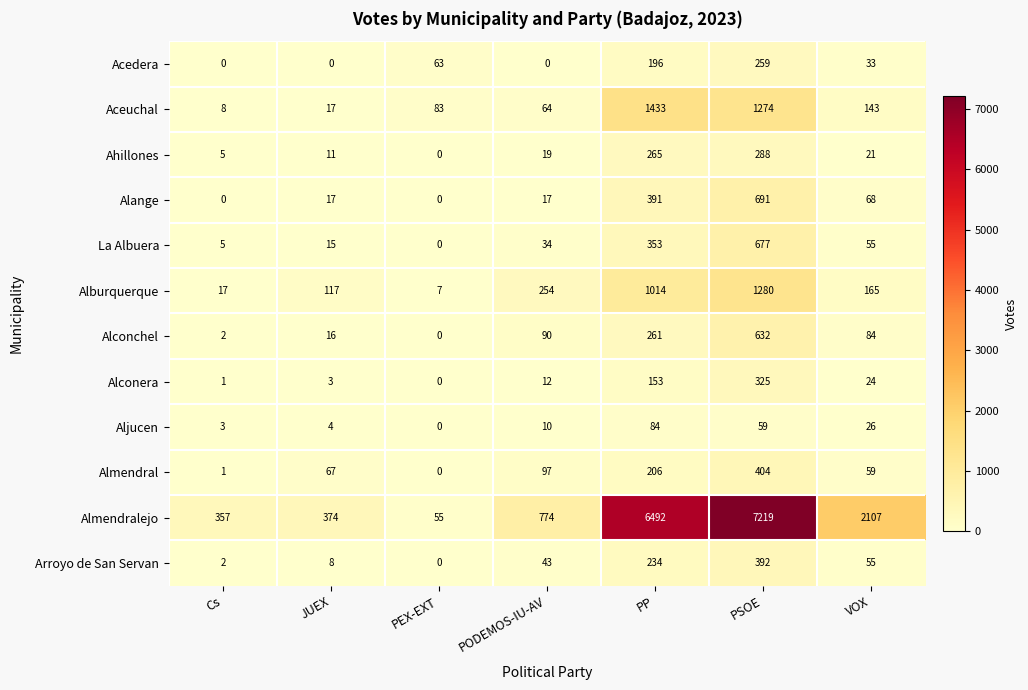

How many categories are shown in the chart?

7